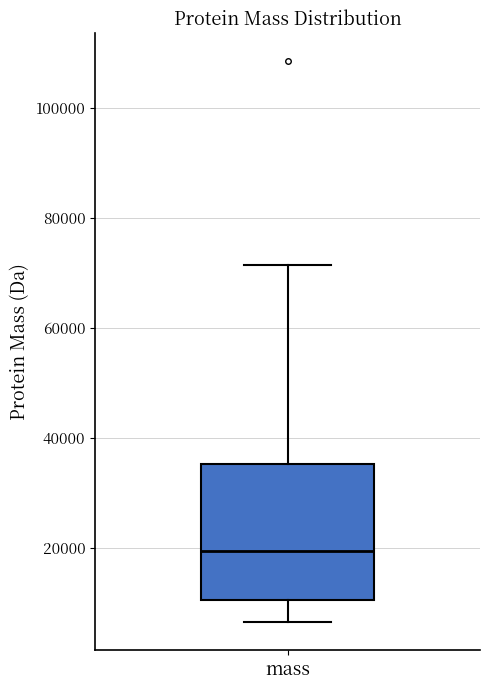

Transcribe this box plot: give where the median line is, the range the box spans, and where the two whiskers end, as read against the y-axis. The values are not printed on the chart, so give them approximately, as read against the axis.

median 20000, box 10000 to 36000, whiskers 6000 to 72000